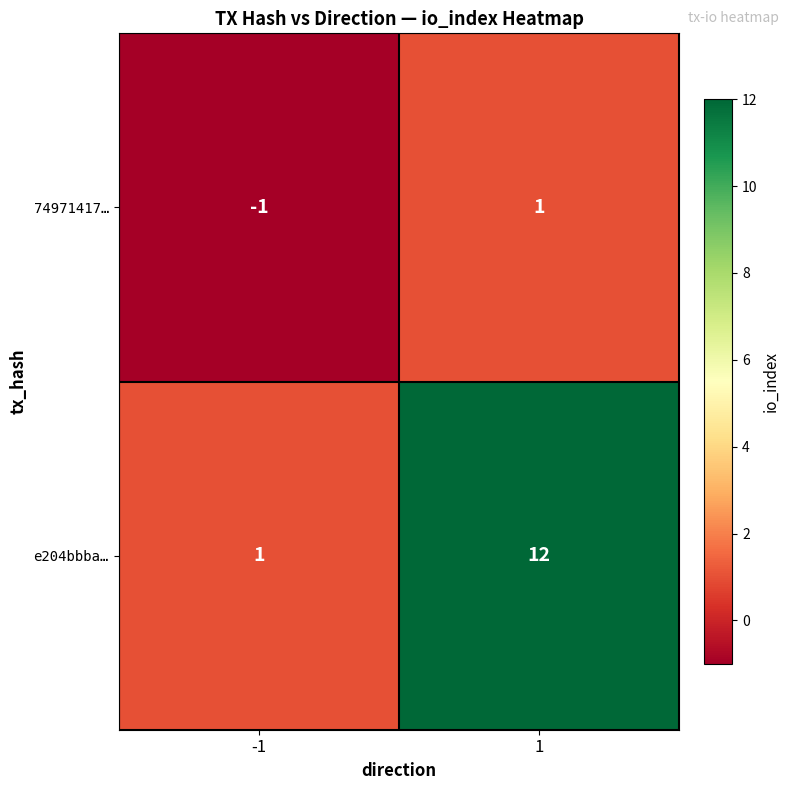

How many values in the e204bbba… series are below 12?

1